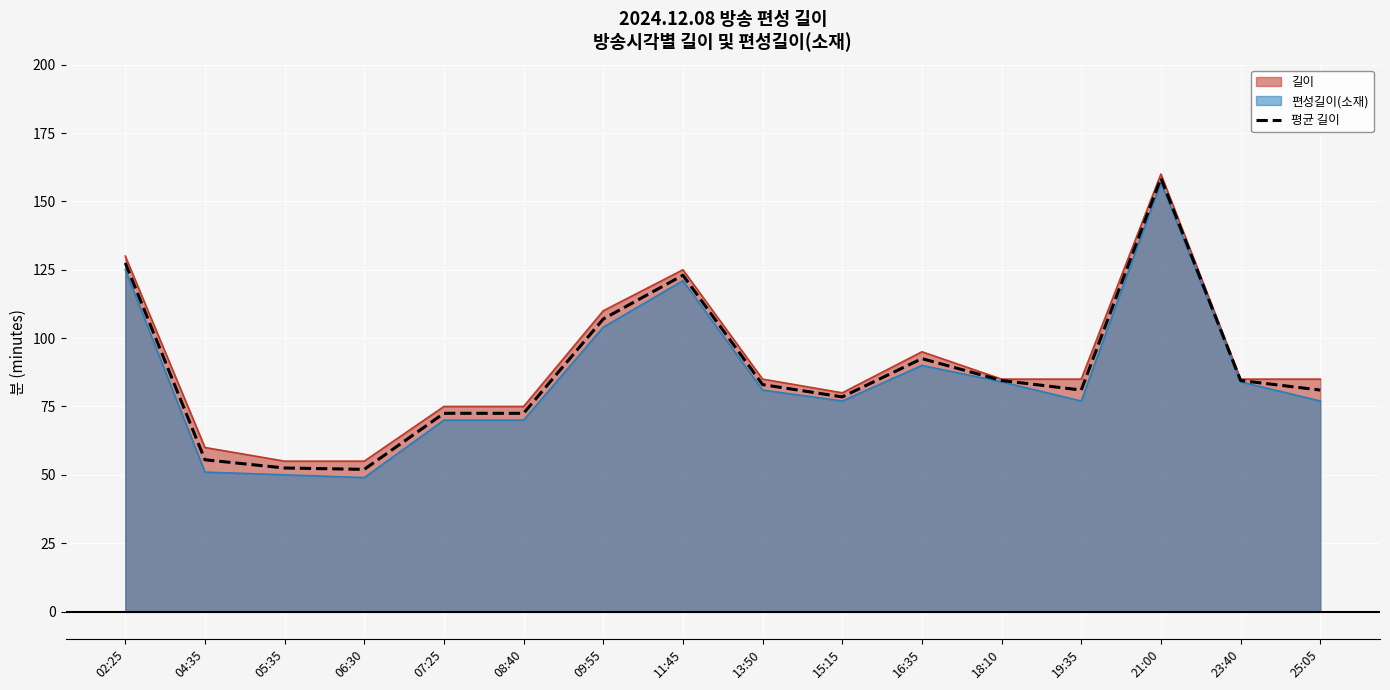

True or false: the data has more than 0 interior local peaks.

True